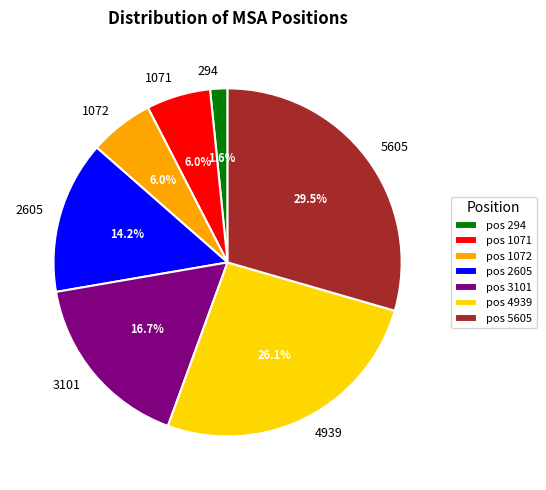

What is the largest slice in the pie chart?

pos 5605